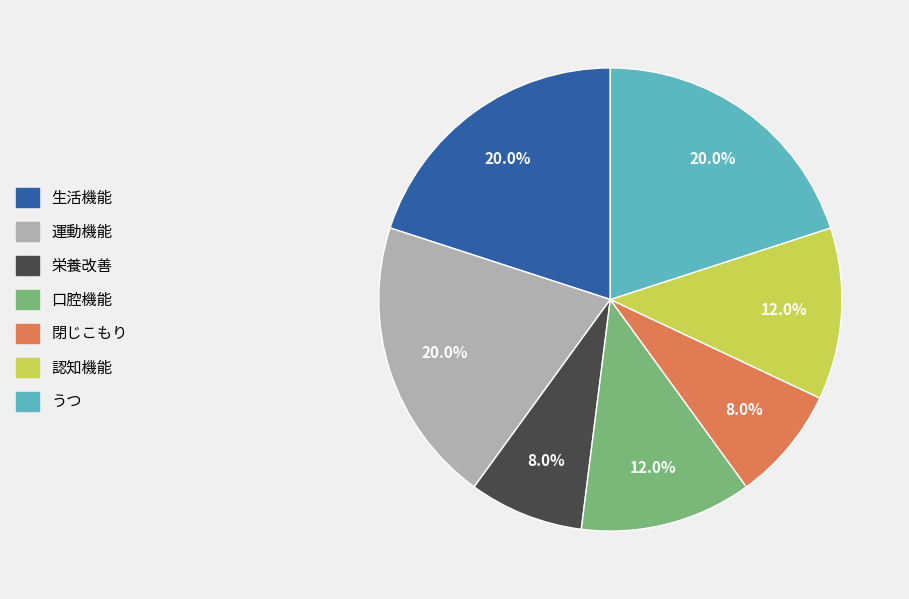

What percentage is the 認知機能 slice, to the nearest percent?

12%